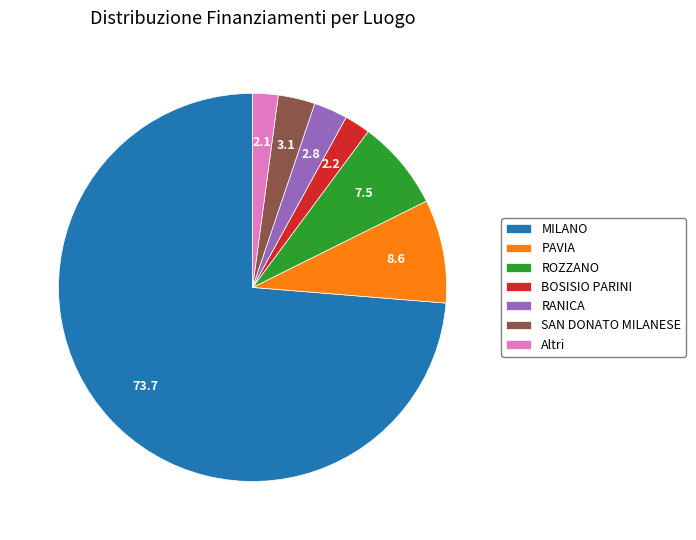

Which slice is the largest?

MILANO